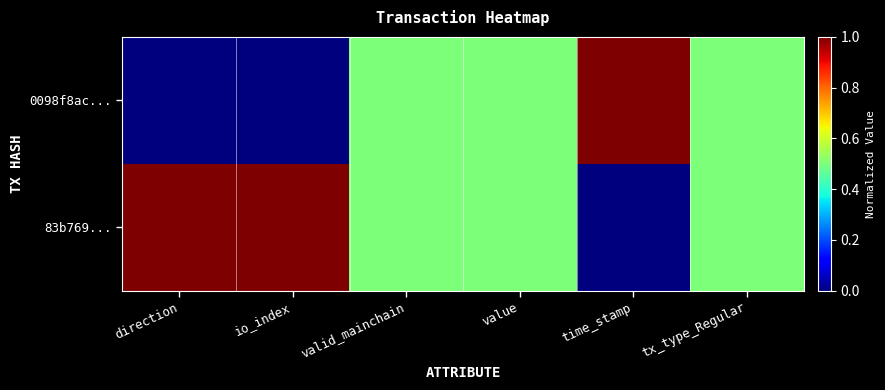

At how many categories does at least one series exceed 0?

6